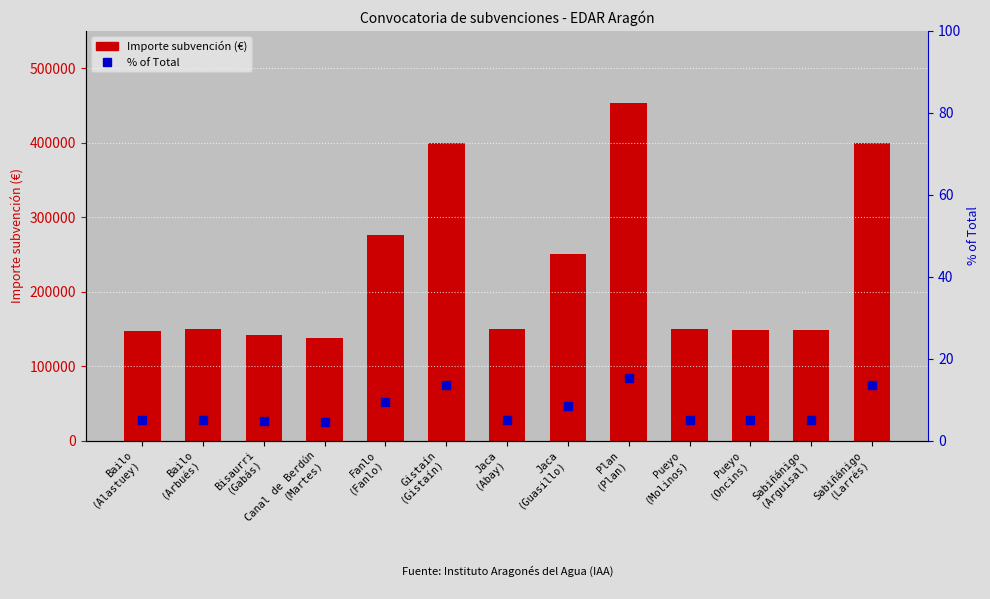

What is the sum of the % of Total values at Bisaurri
(Gabás) and Pueyo
(Oncins)?

9.8